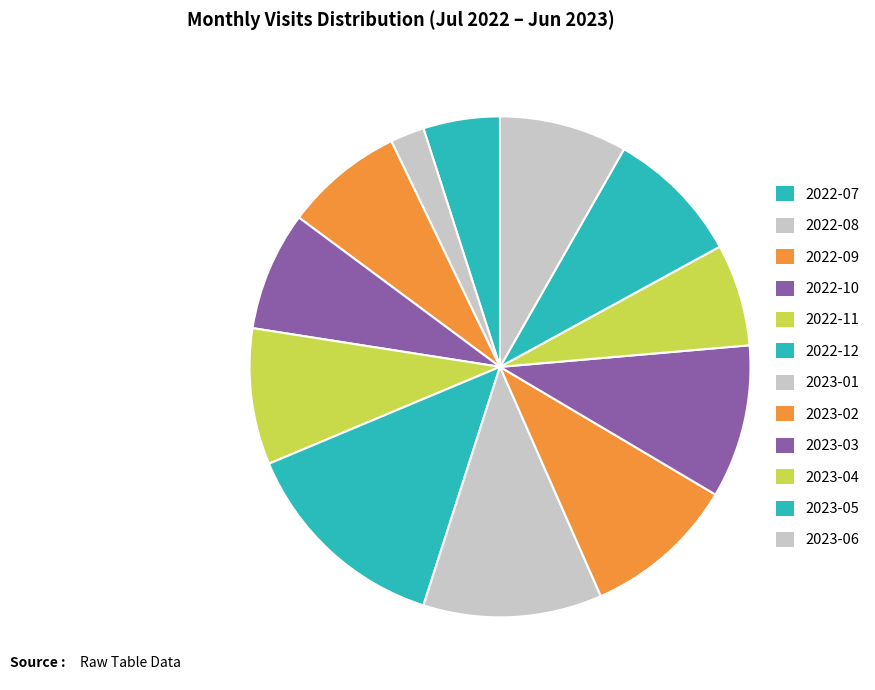

How many segments does this pie chart have?

12